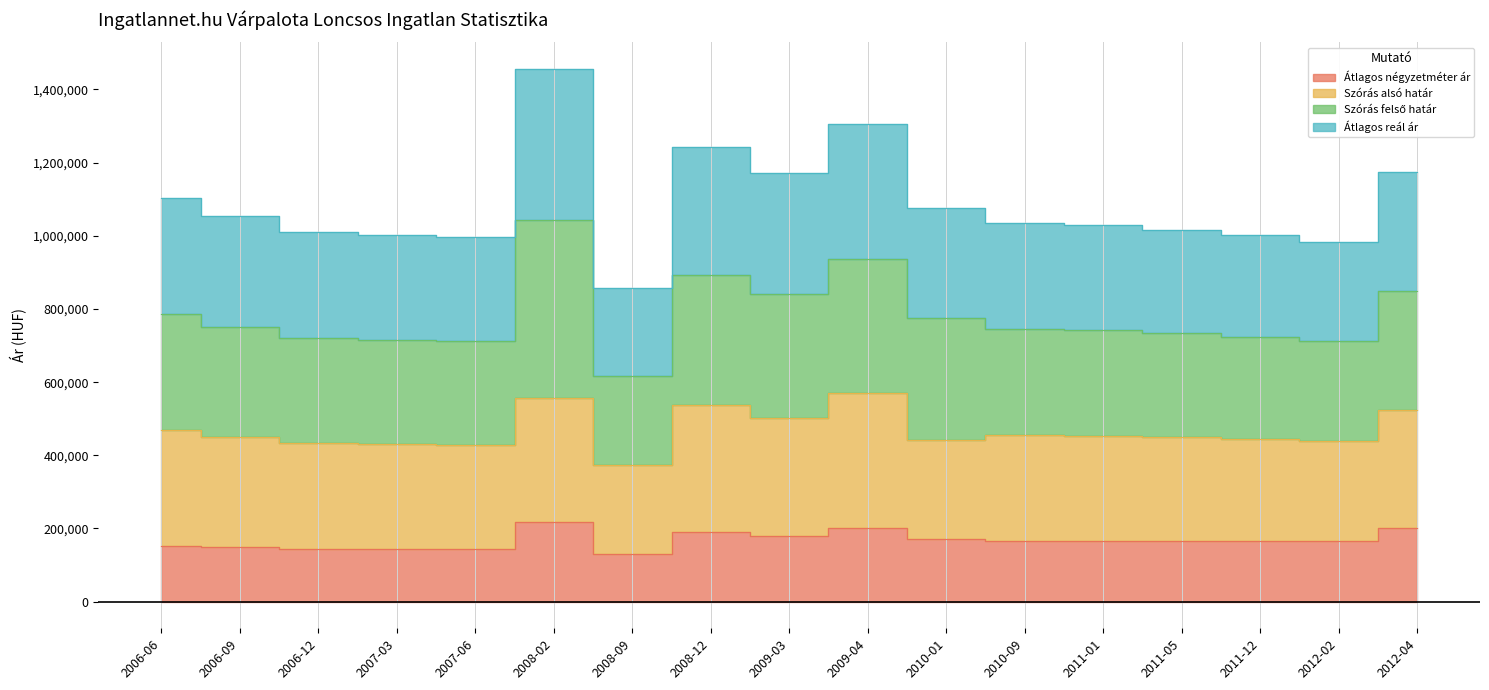

Which series has the largest total across all categories?

Átlagos reál ár